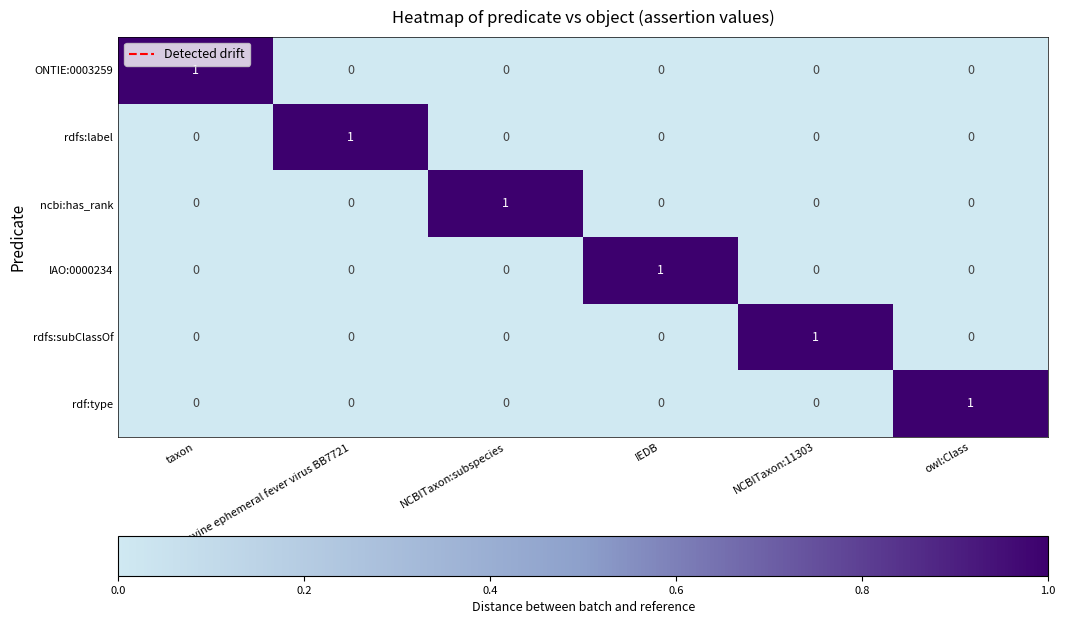

At how many categories does at least one series exceed 0?

6